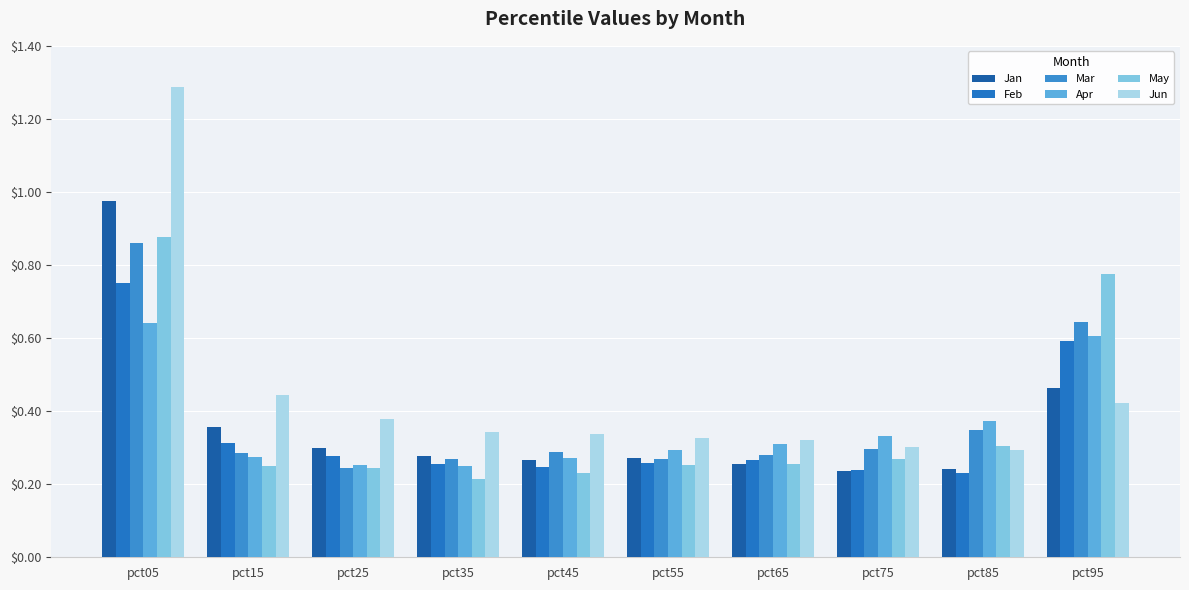

What is the value of the Jan bar at the 2nd from the left?

0.4